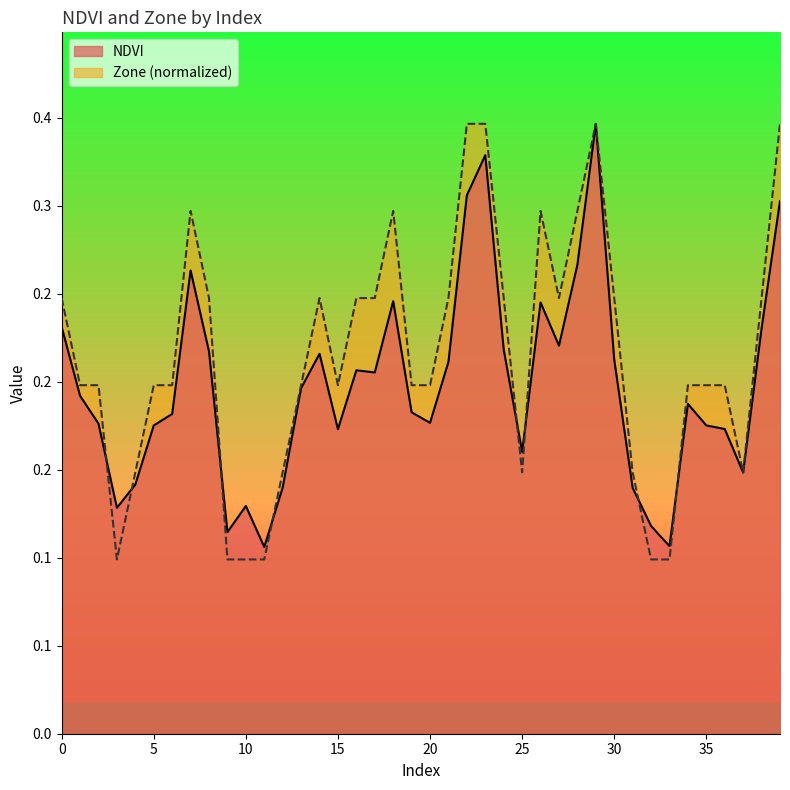

Reading right to left, list all the values displayed in this chart.

NDVI: 0.3	0.2	0.1	0.2	0.2	0.2	0.1	0.1	0.1	0.2	0.3	0.3	0.2	0.2	0.2	0.2	0.3	0.3	0.2	0.2	0.2	0.2	0.2	0.2	0.2	0.2	0.2	0.1	0.1	0.1	0.1	0.2	0.3	0.2	0.2	0.1	0.1	0.2	0.2	0.2
Zone: 0.3	0.2	0.1	0.2	0.2	0.2	0.1	0.1	0.1	0.2	0.3	0.3	0.2	0.3	0.1	0.2	0.3	0.3	0.2	0.2	0.2	0.3	0.2	0.2	0.2	0.2	0.2	0.1	0.1	0.1	0.1	0.2	0.3	0.2	0.2	0.1	0.1	0.2	0.2	0.2